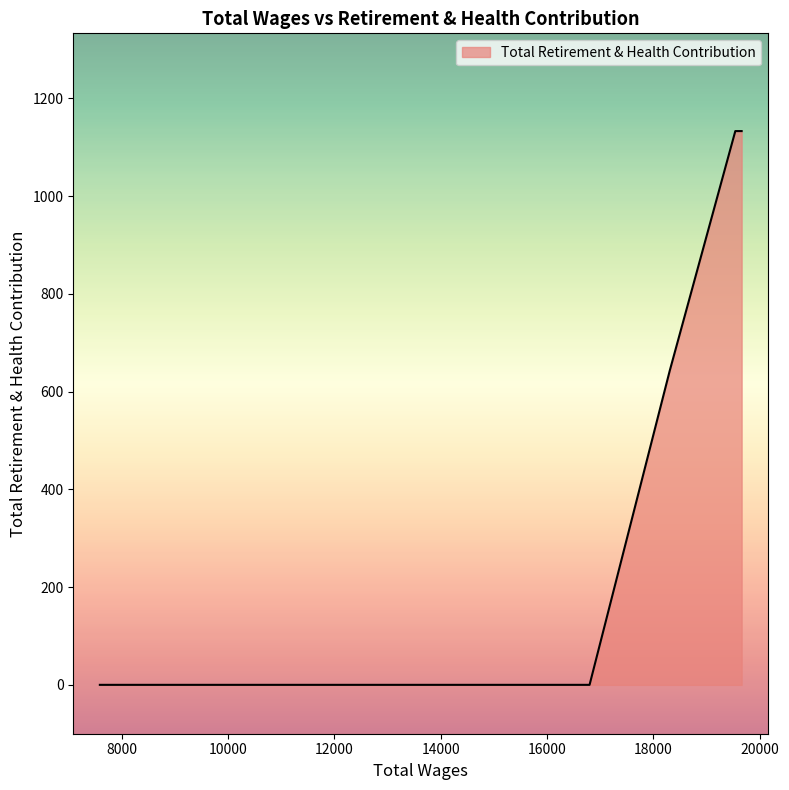

Which has a higher value, 16799.0 or 16403.0?

16799.0